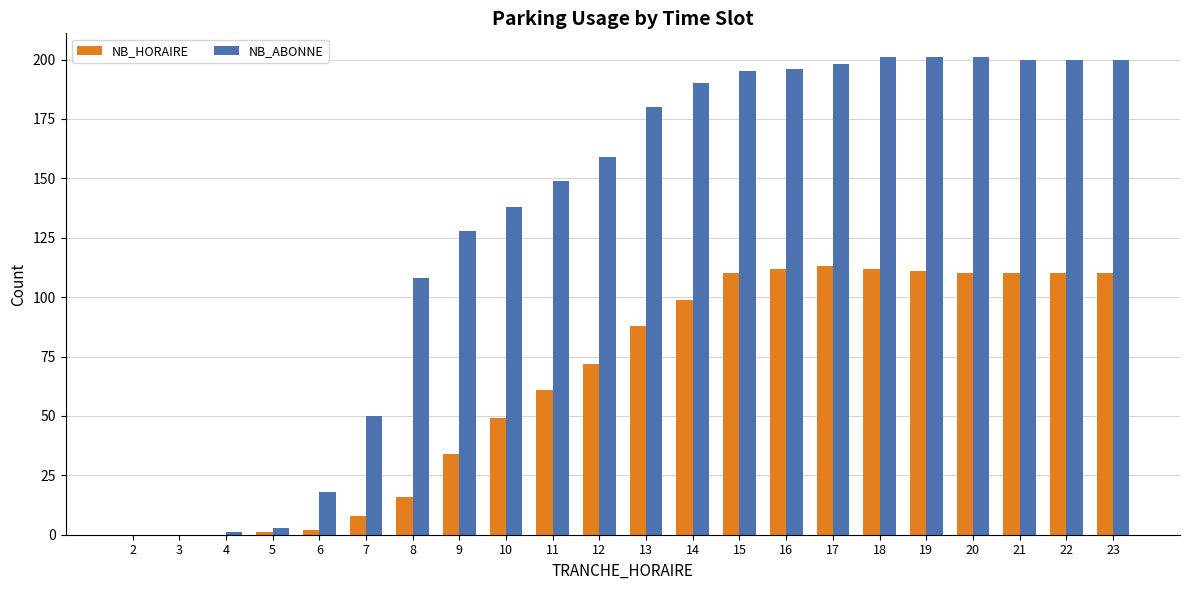

Is it true that NB_ABONNE equals 303 at 14?

False